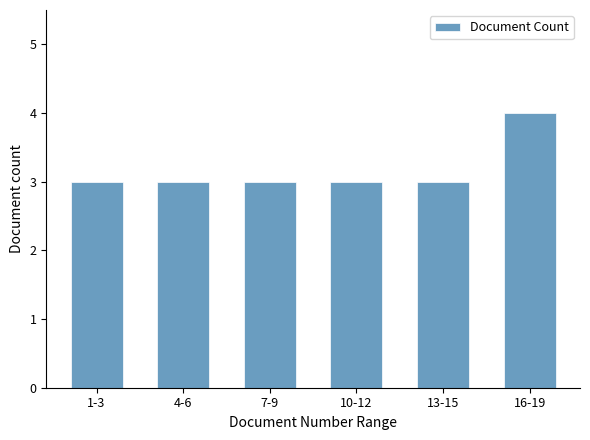

Reading right to left, extract all data points from this chart.

4	3	3	3	3	3